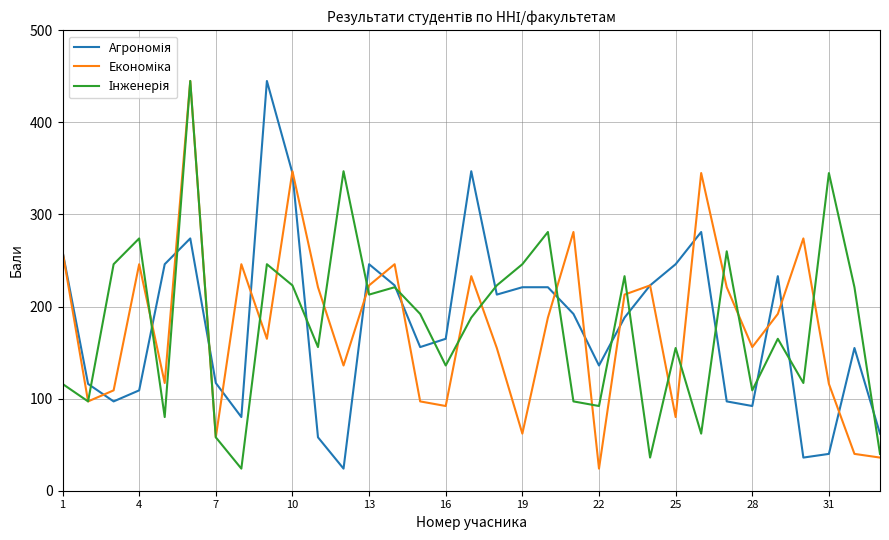

What is the greatest value displayed?

445